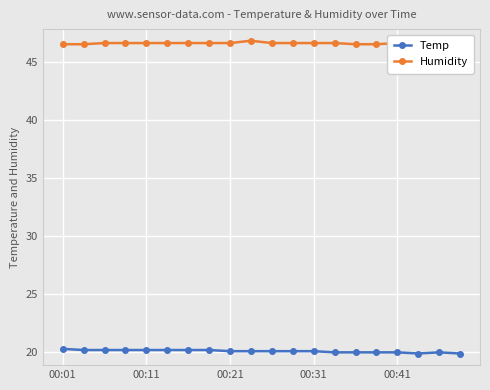

List the series in order of their overall mean, highest first.

Humidity, Temp